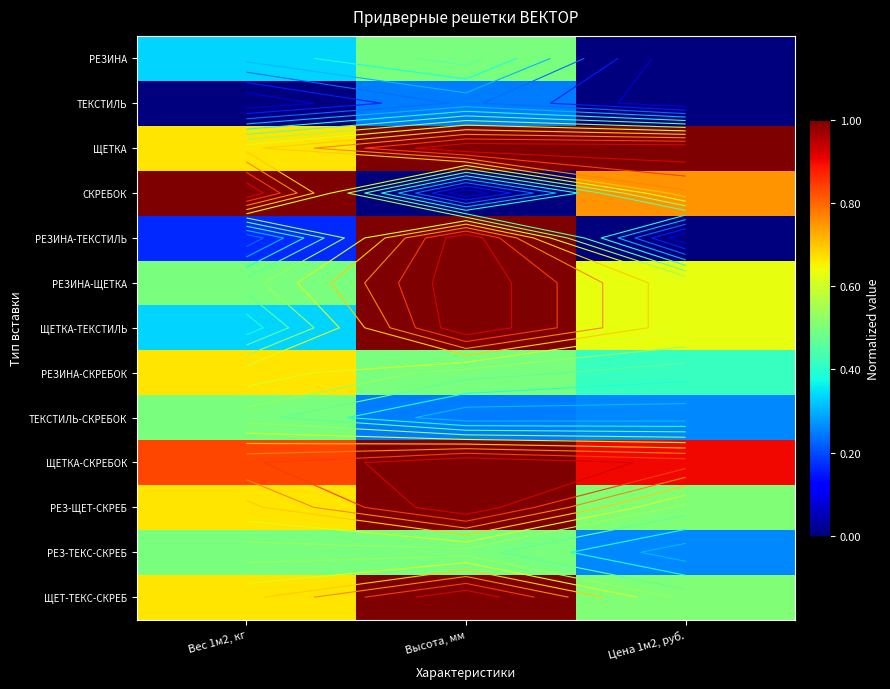

Rank the series at Высота, мм from highest to lowest value.

ЩЕТКА, РЕЗИНА-ТЕКСТИЛЬ, РЕЗИНА-ЩЕТКА, ЩЕТКА-ТЕКСТИЛЬ, ЩЕТКА-СКРЕБОК, РЕЗ-ЩЕТ-СКРЕБ, ЩЕТ-ТЕКС-СКРЕБ, РЕЗИНА, РЕЗИНА-СКРЕБОК, РЕЗ-ТЕКС-СКРЕБ, ТЕКСТИЛЬ, ТЕКСТИЛЬ-СКРЕБОК, СКРЕБОК